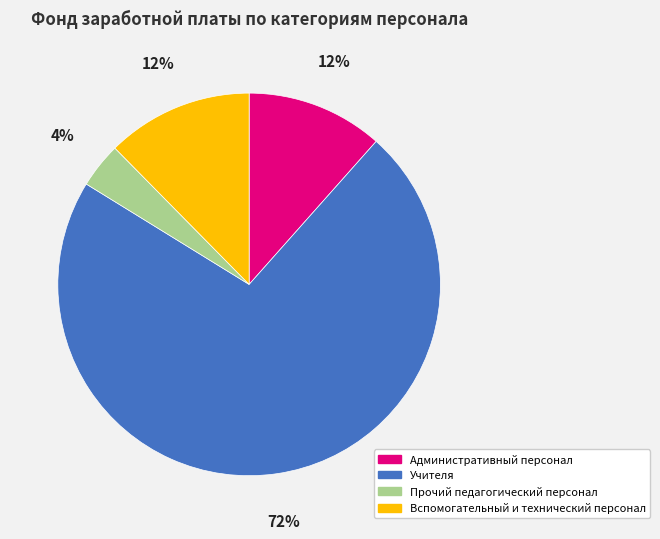

Is it true that Учителя is 72% of the pie?

True